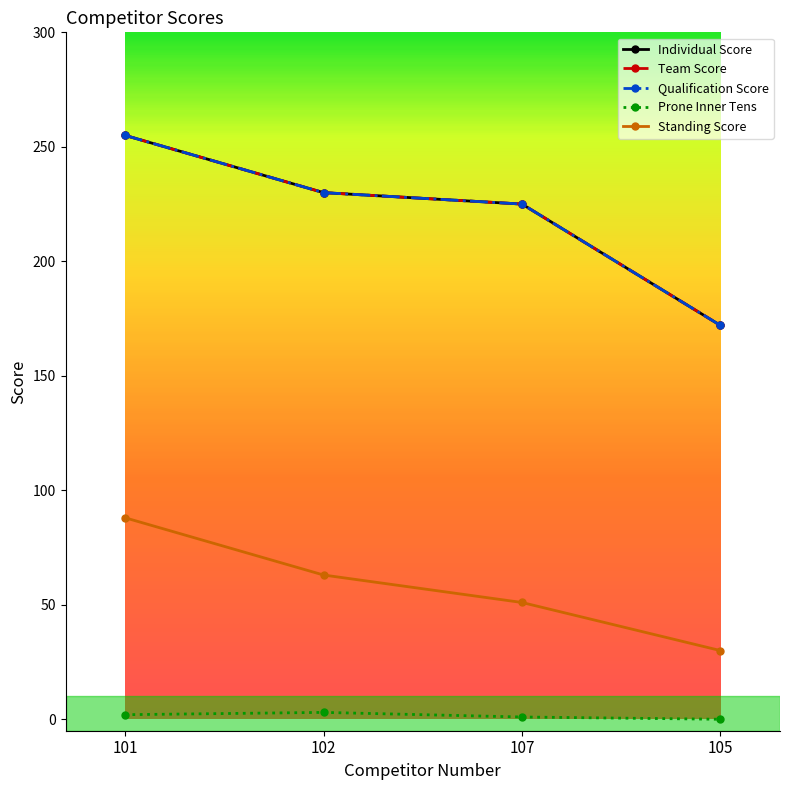

True or false: Standing Score and Qualification Score cross at least once.

False